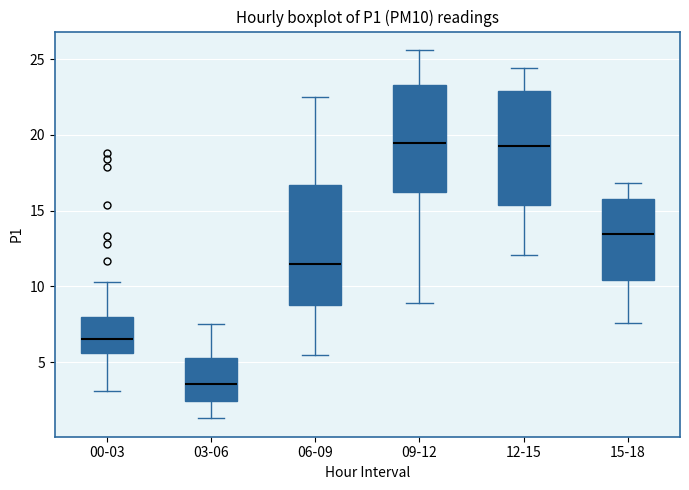

Where does the lower whisker of the box for 06-09 end on the y-axis? The values are not printed on the chart, so give them approximately, as read against the axis.

5.5